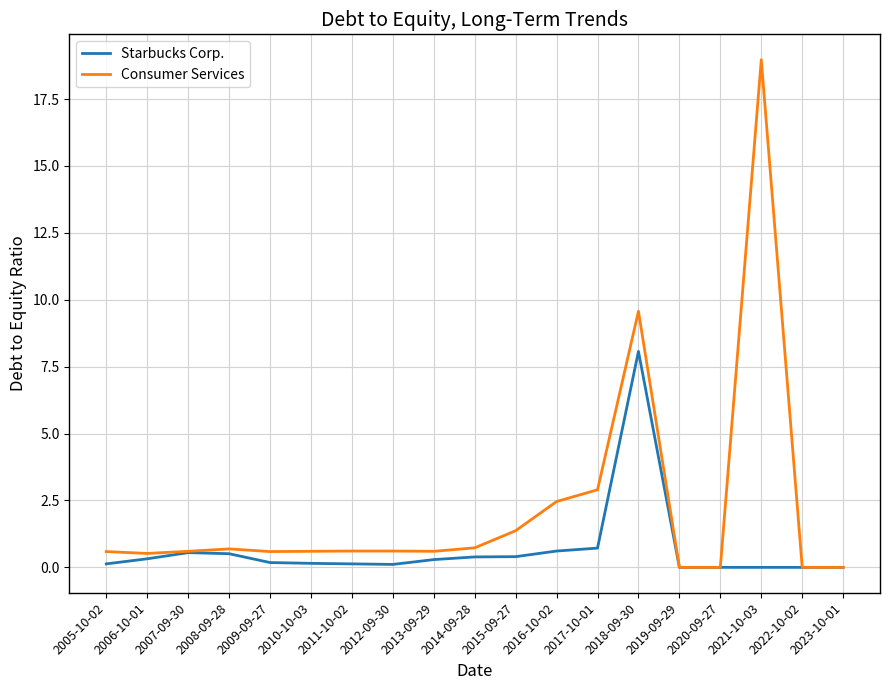

What position from the left is 2022-10-02?

18